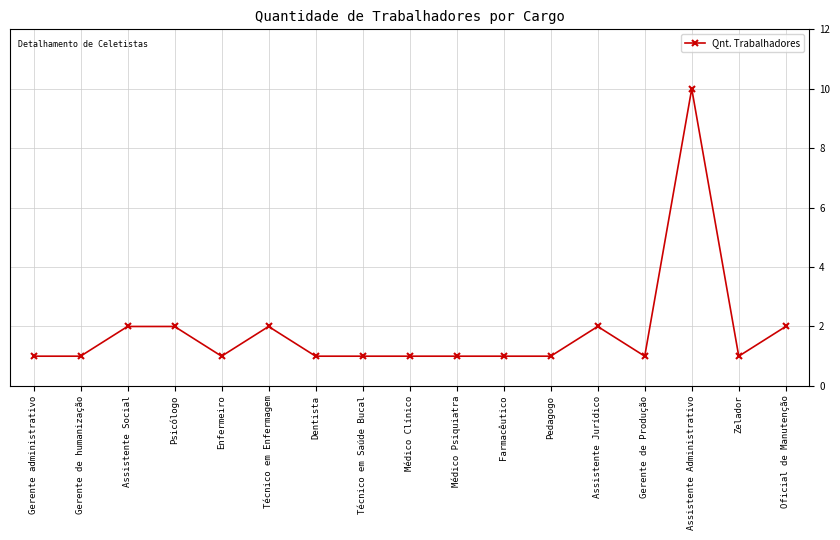

The value at Gerente de humanização is 1. True or false?

True